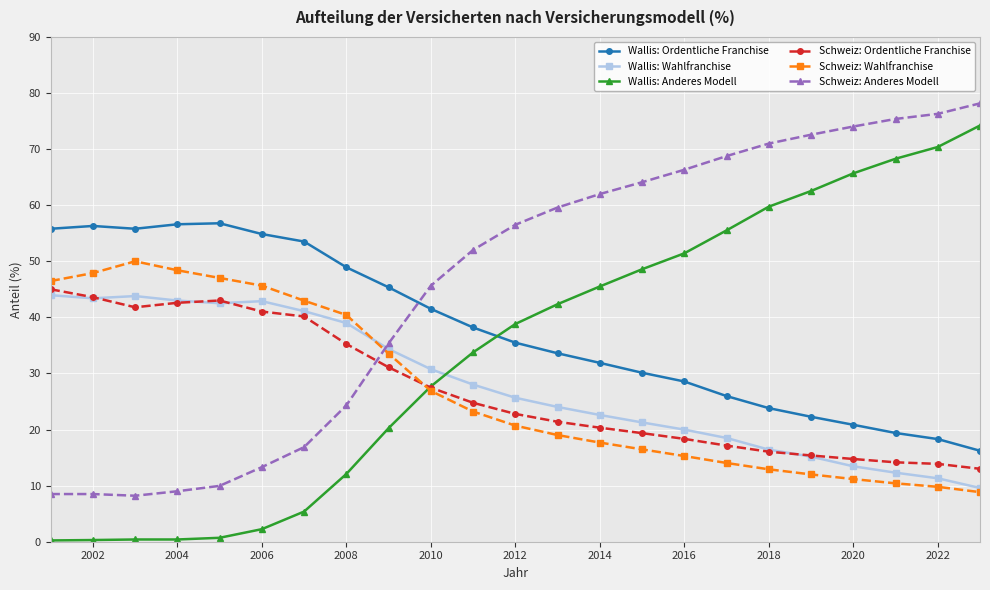

How many lines are shown in the chart?

6